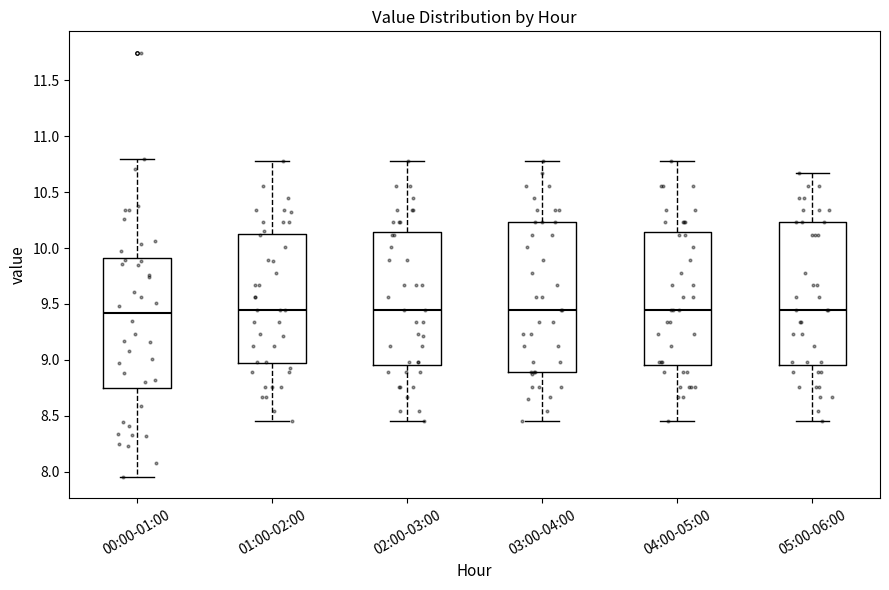

Where does the median line of the box for 04:00-05:00 sit on the y-axis? The values are not printed on the chart, so give them approximately, as read against the axis.

9.45